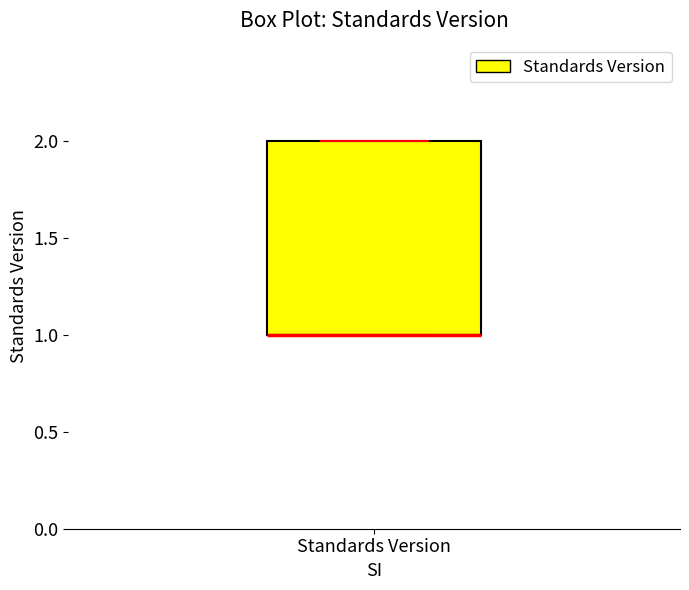

Read this box plot against the y-axis: the position of the median line, the range covered by the box, and the ends of both whiskers. The values are not printed on the chart, so give them approximately, as read against the axis.

median 1 (drawn on the box's lower edge), box 1 to 2, whiskers 1 to 2